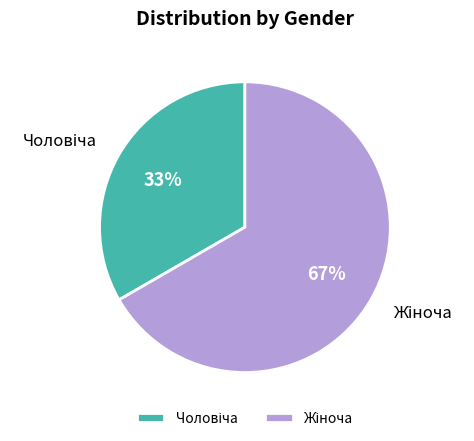

How many slices are in this pie chart?

2